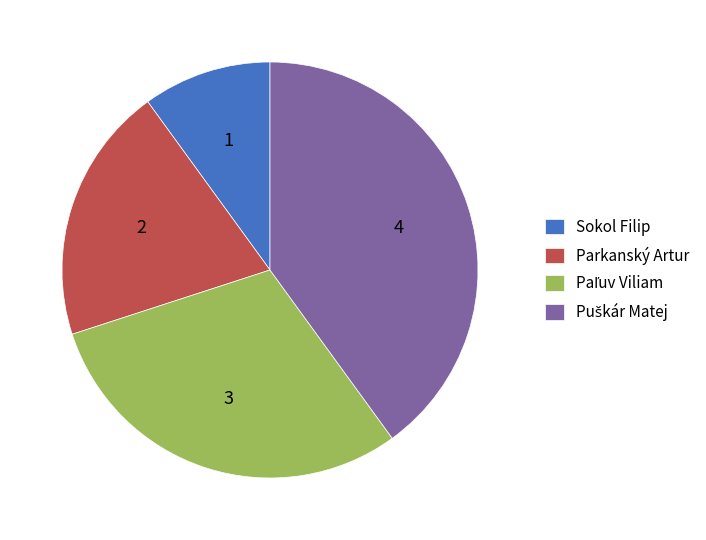

What is the smallest slice in the pie chart?

Sokol Filip